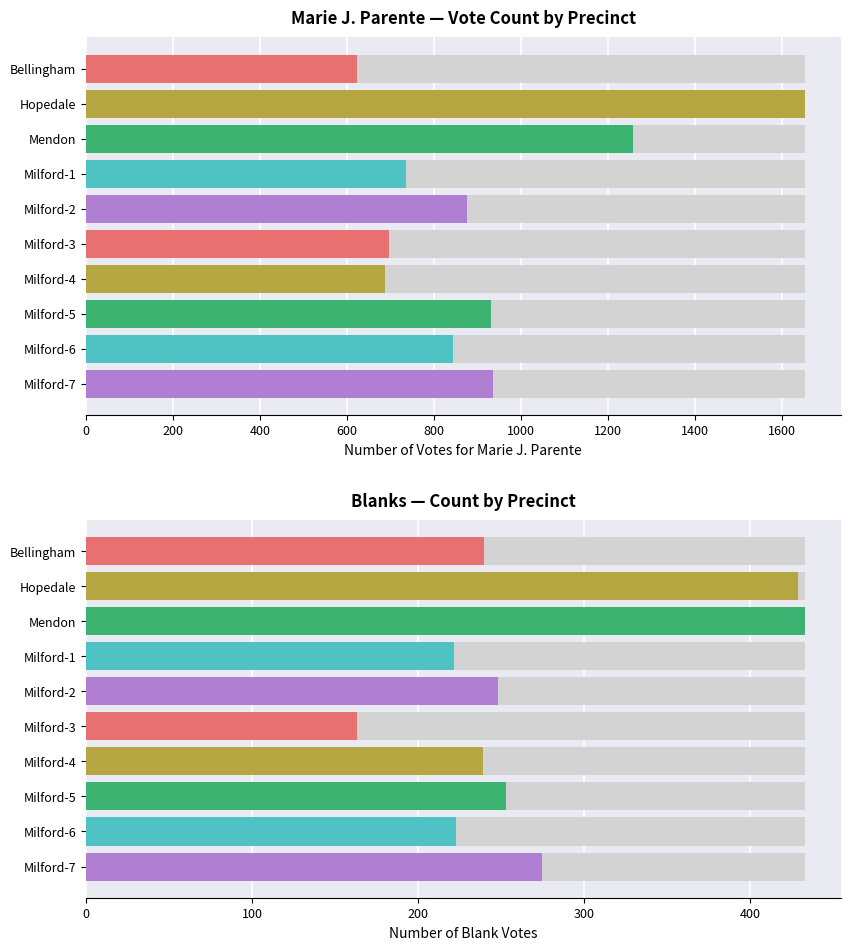

How many values in the Total Votes Cast series exceed 1124?

4